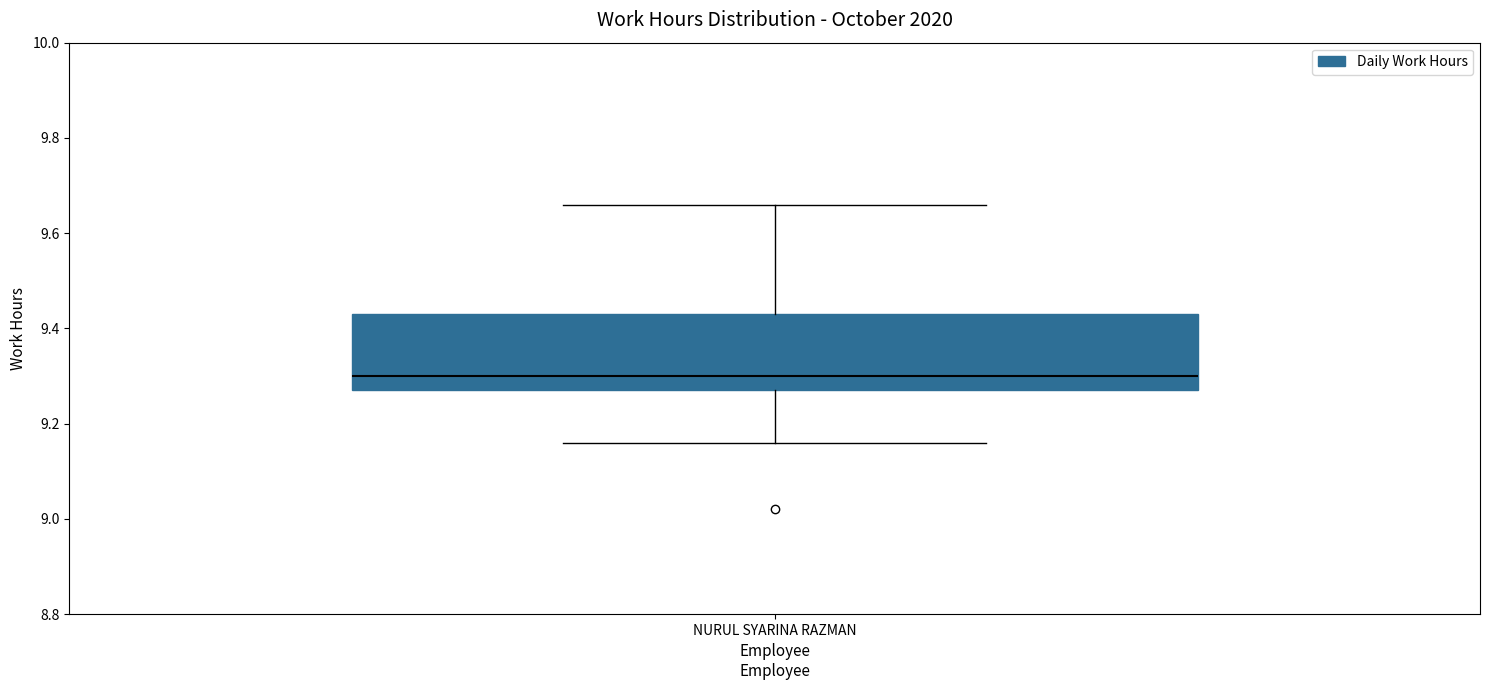

Where is the upper edge of the box for NURUL SYARINA RAZMAN on the y-axis? The values are not printed on the chart, so give them approximately, as read against the axis.

9.44